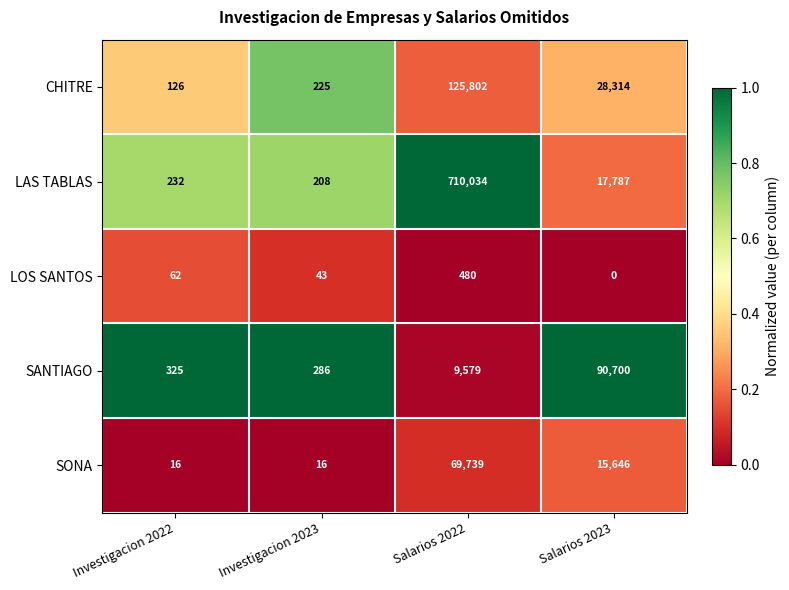

What is the total value across all series at Investigacion 2022?

761